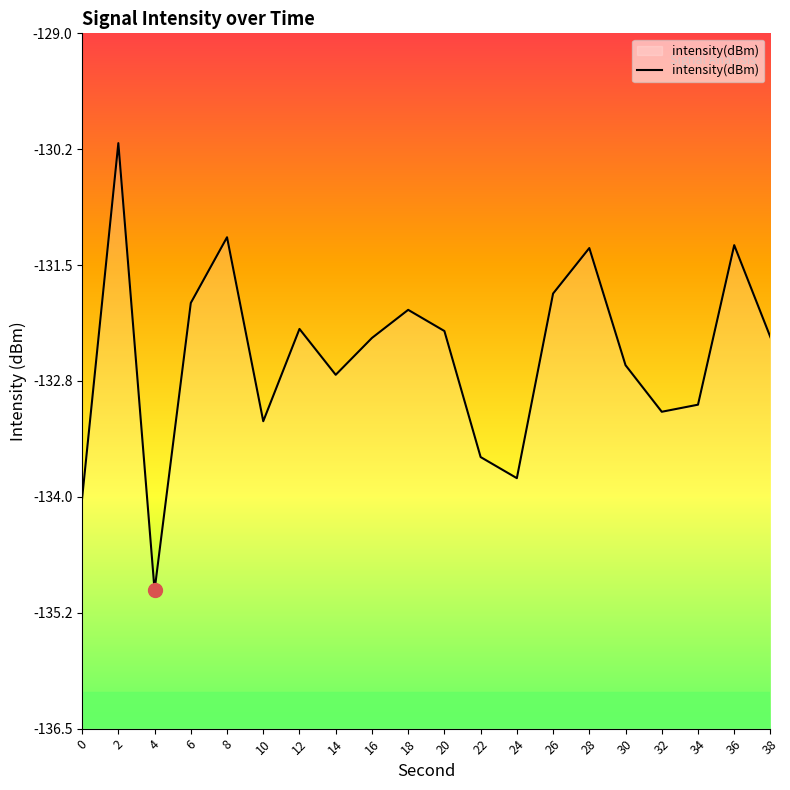

How many interior local peaks (higher than both neighbors) does the data have?

6